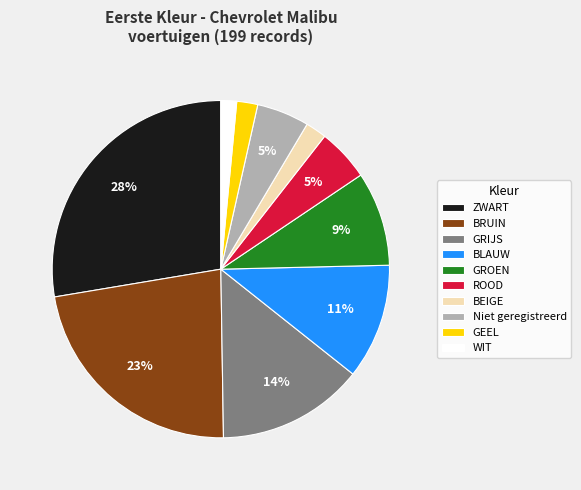

What percentage is the GRIJS slice, to the nearest percent?

14%